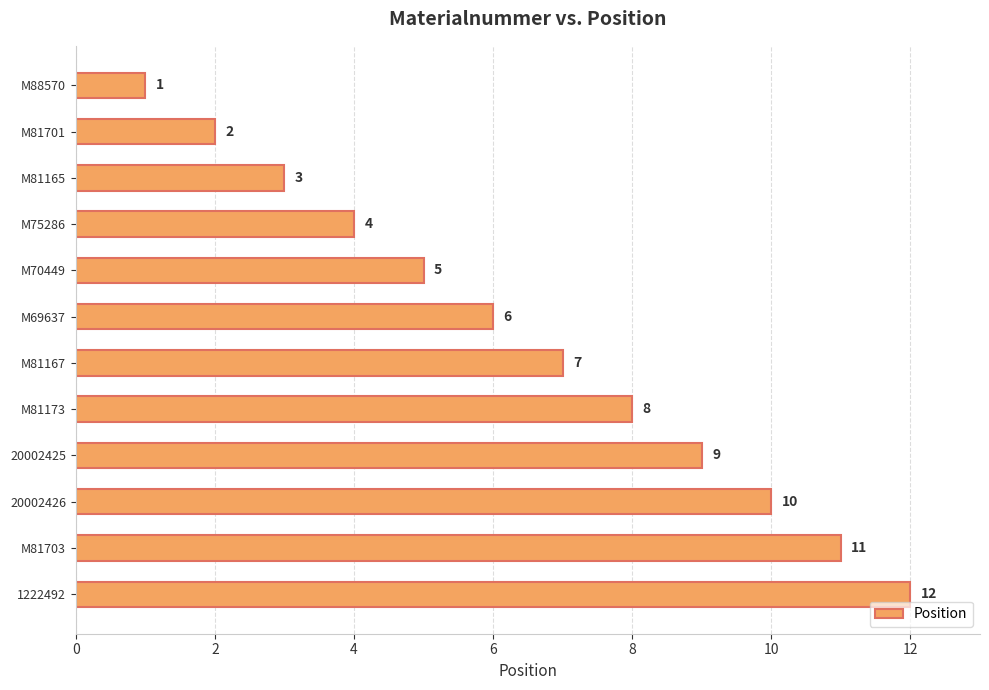

Which label corresponds to the largest value in the chart?

1222492